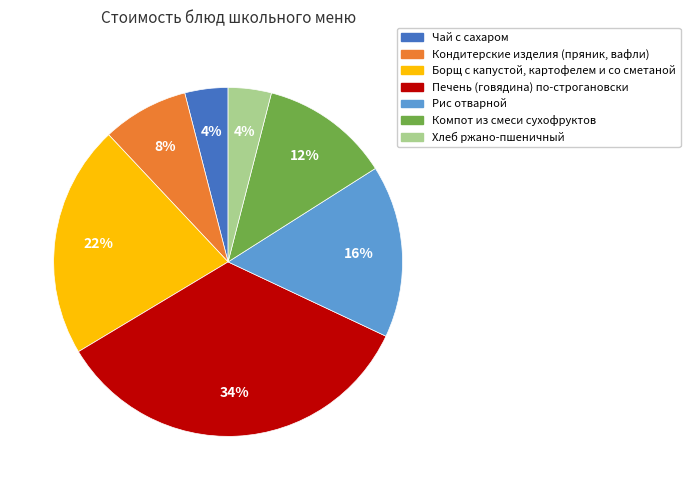

To the nearest percent, what is the difference between the Печень (говядина) по-строгановски and Кондитерские изделия (пряник, вафли) slice percentages?

26%